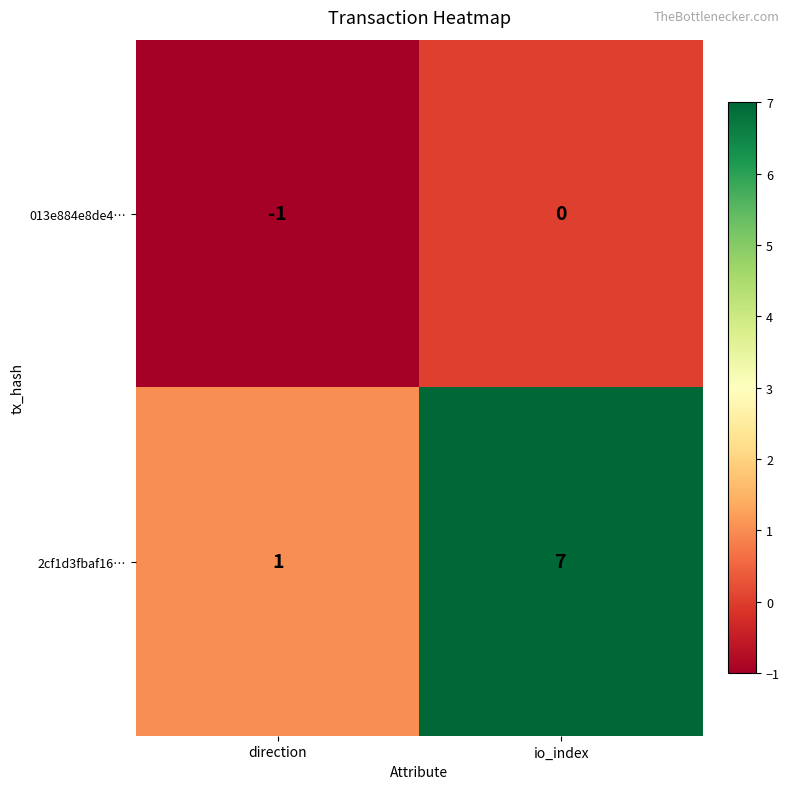

Where is 013e884e8de4… nearest to the value 0?

io_index